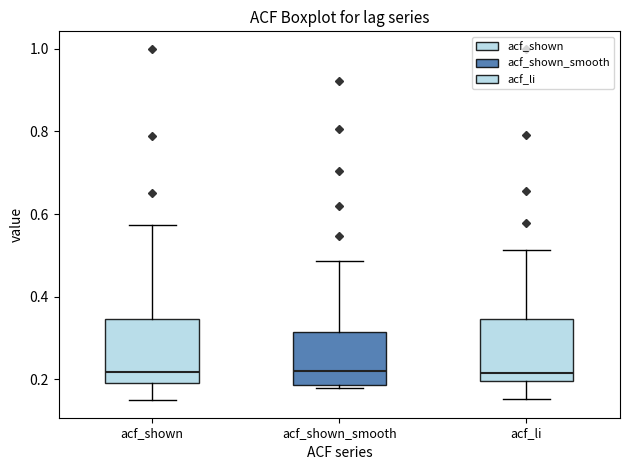

Where does the upper whisker of the box for acf_shown end on the y-axis? The values are not printed on the chart, so give them approximately, as read against the axis.

0.58